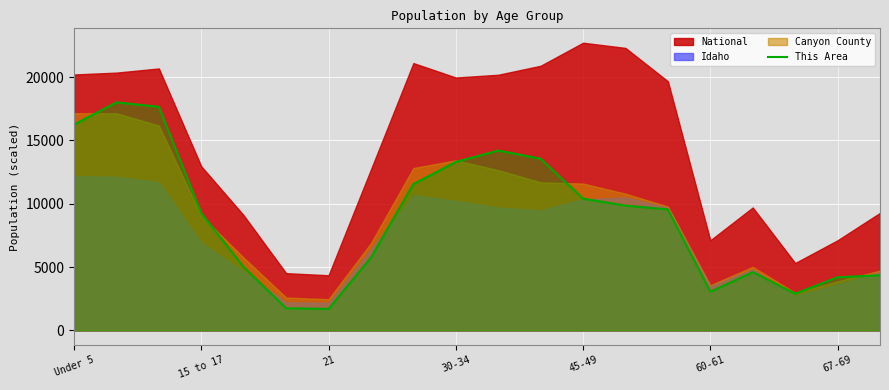

The value of This Area at 21 is 1700. True or false?

True